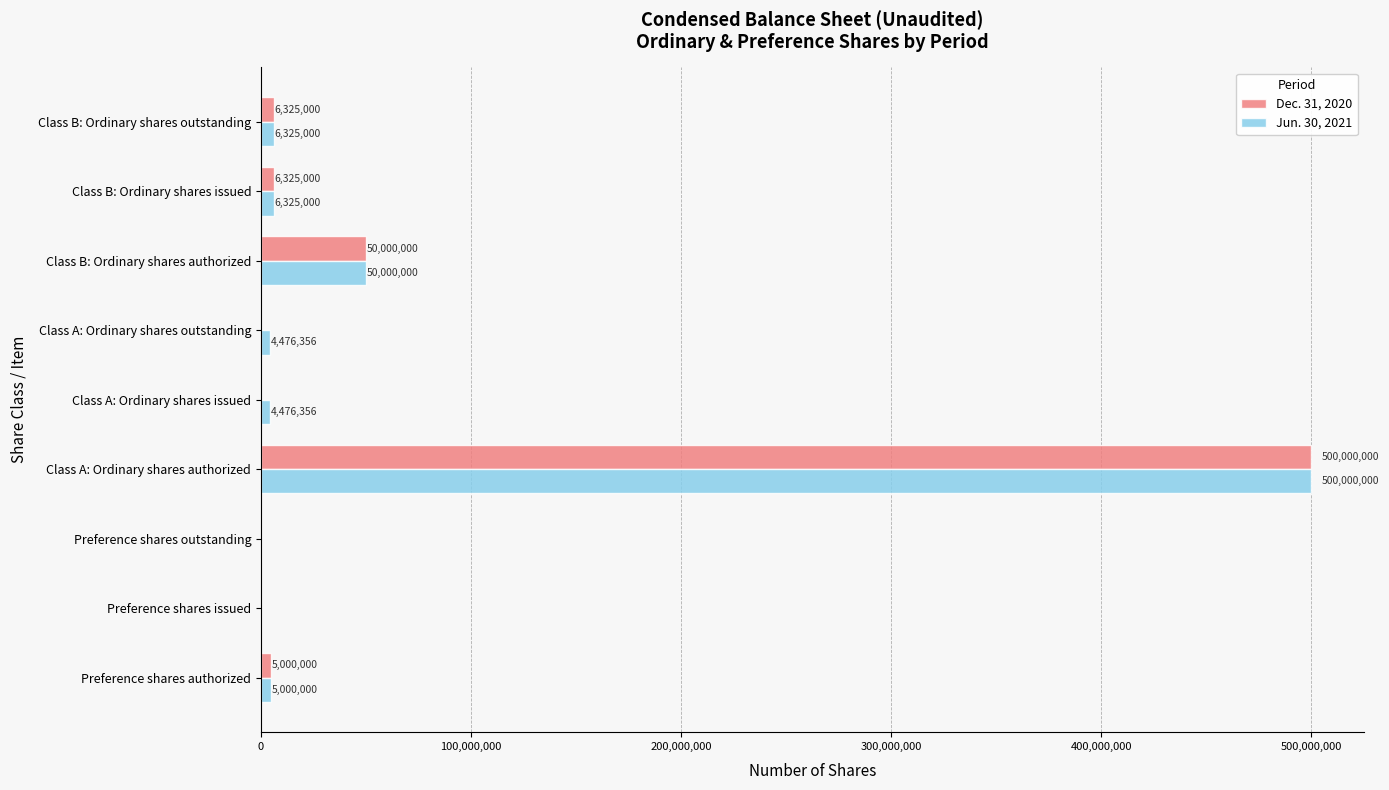

At which label is Dec. 31, 2020 closest to 250000000?

Class B: Ordinary shares authorized